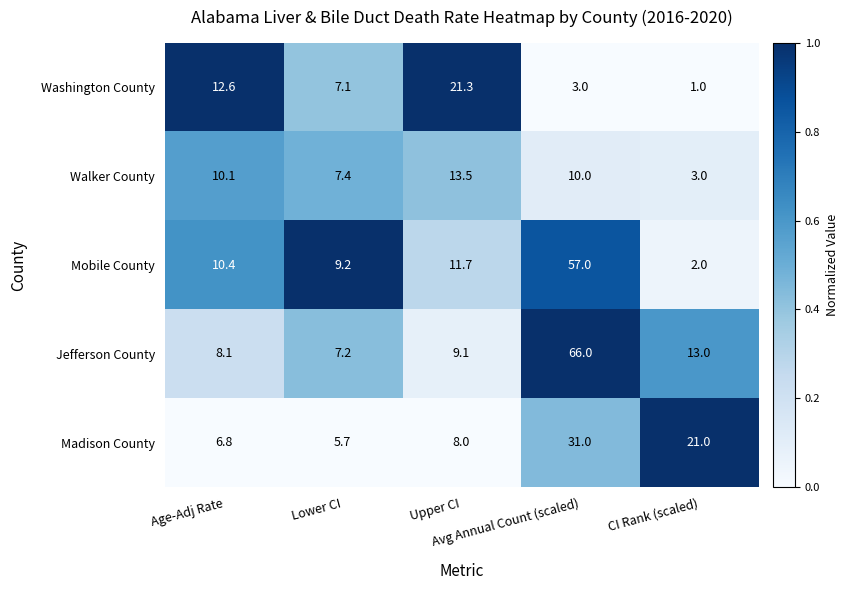

Which series has the largest range (max minus min)?

Jefferson County